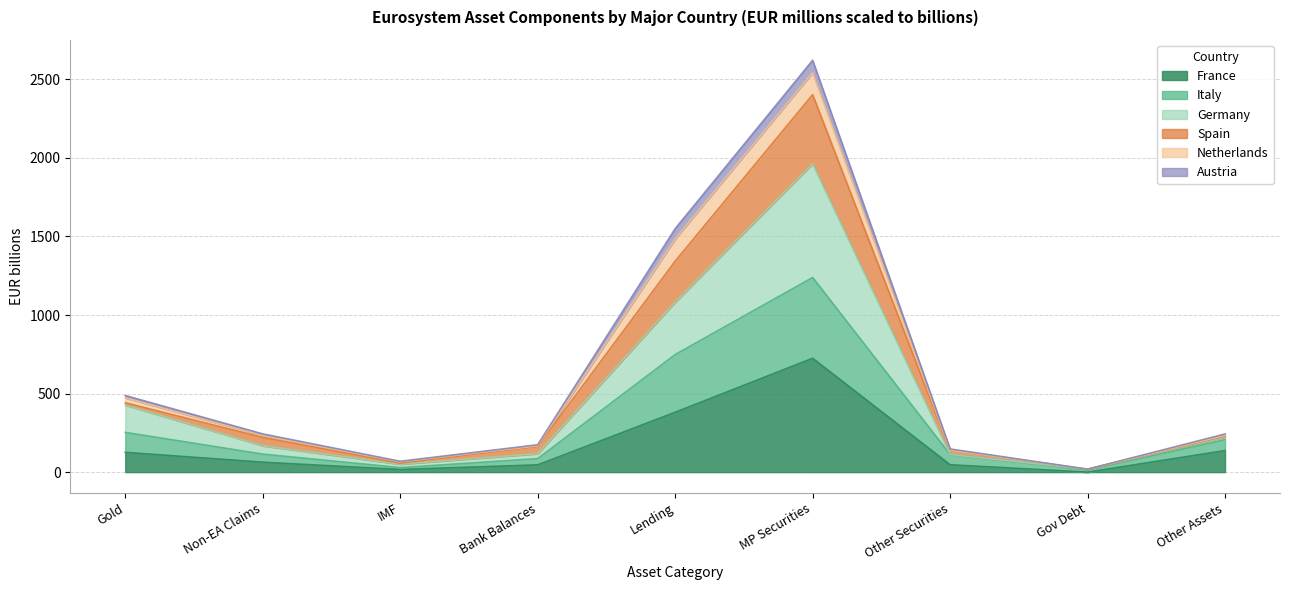

What is the total value across all series at MP Securities?

2621.2